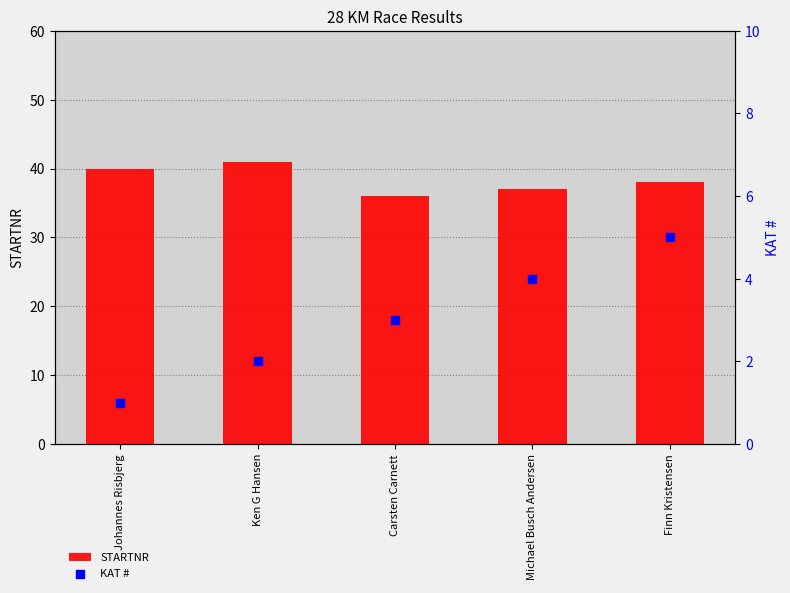

At how many categories does at least one series exceed 9?

5